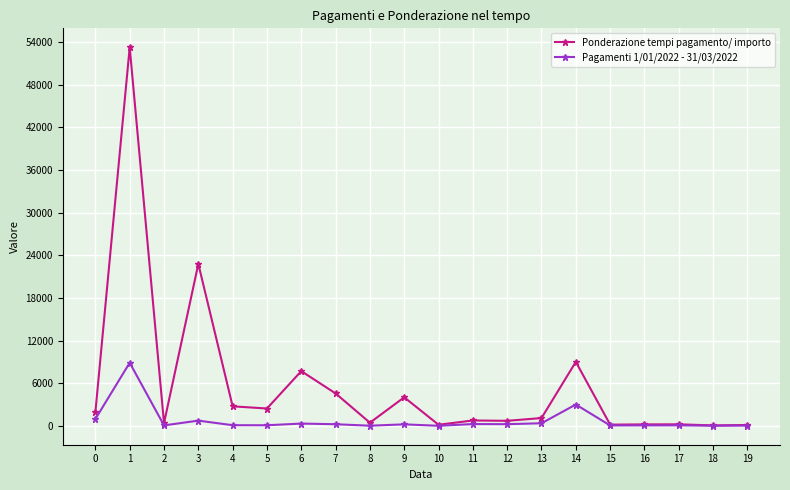

At which category is the sum across all series the highest?

1